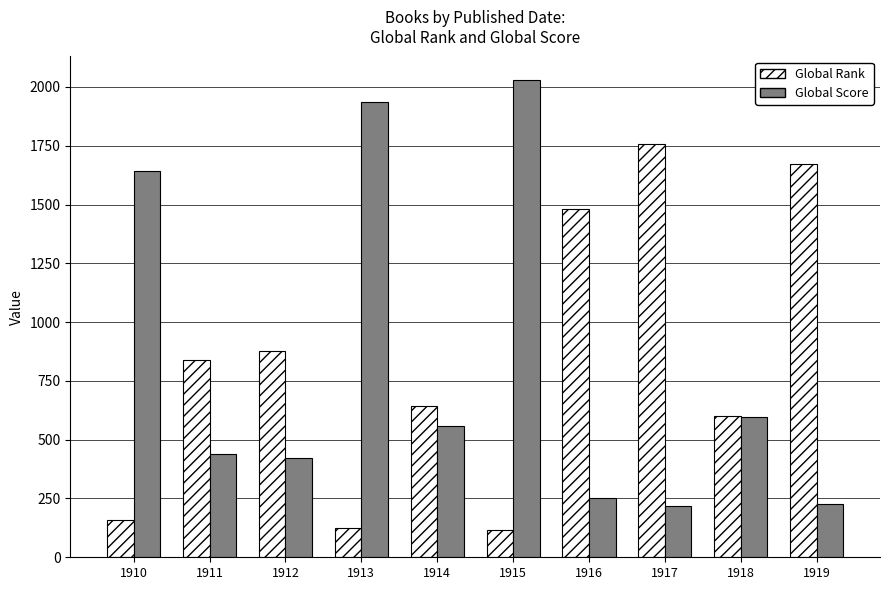

What is the minimum value for Global Score?

217